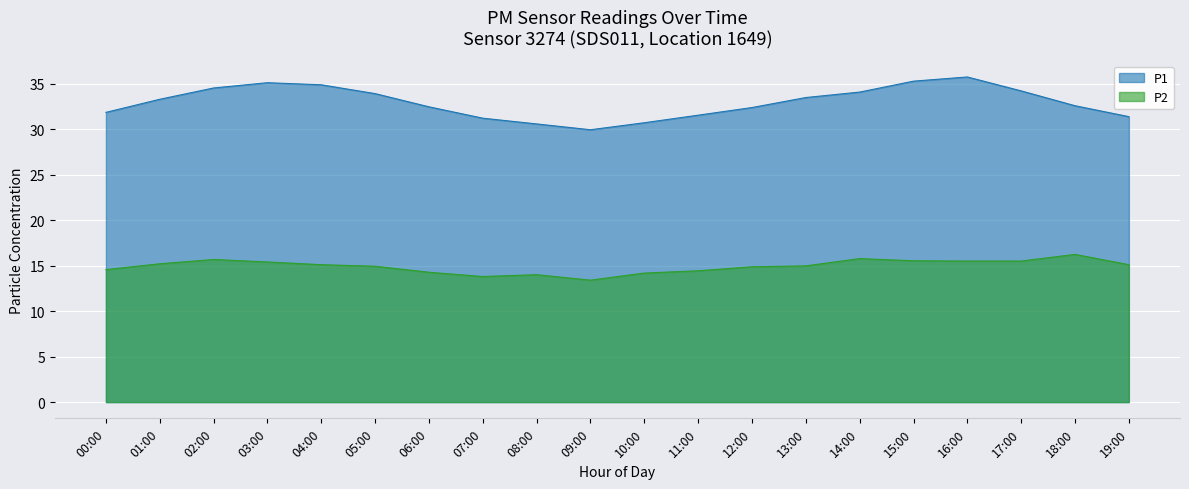

What is the difference between the maximum and minimum values in the P1 series?

5.8